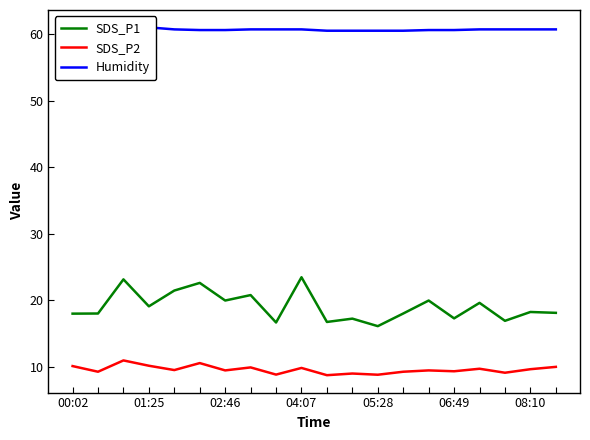

Rank the series at 19 from highest to lowest value.

Humidity, SDS_P1, SDS_P2